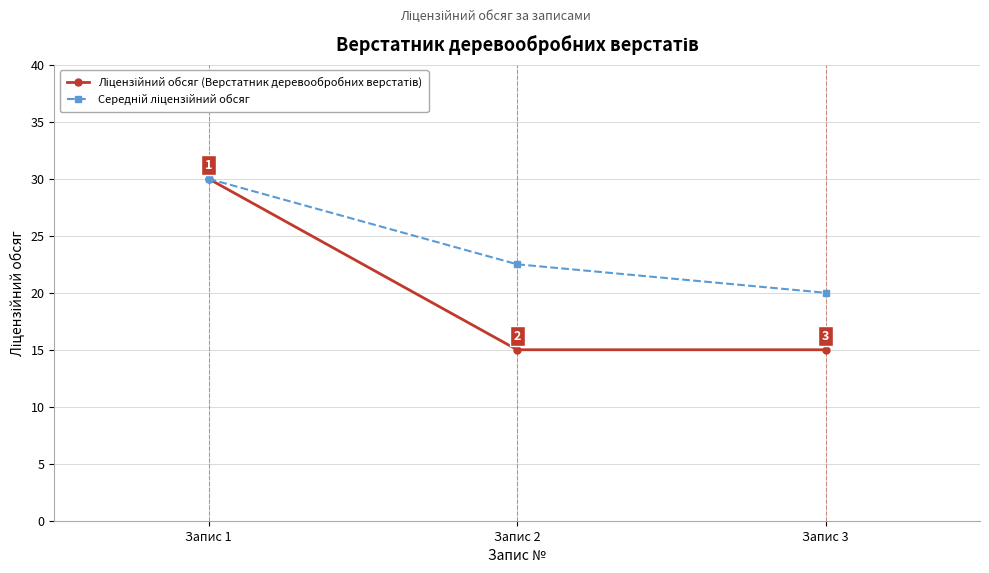

Is this an area chart (filled region under the line)?

No